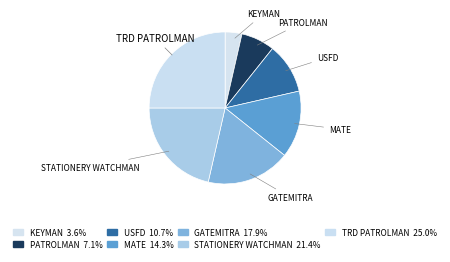

Does MATE account for over 50% of the chart?

No